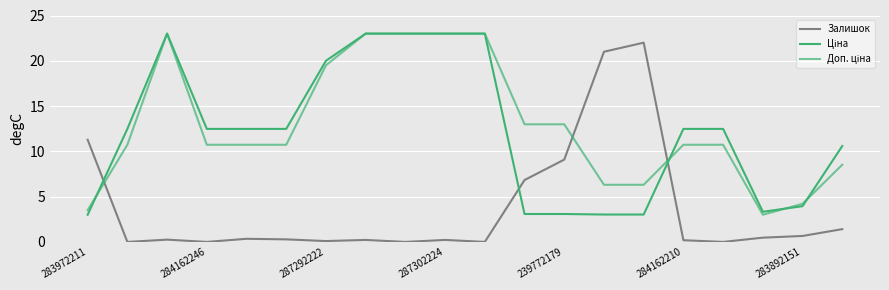

What is the difference between the maximum and minimum values in the Залишок series?

22.0